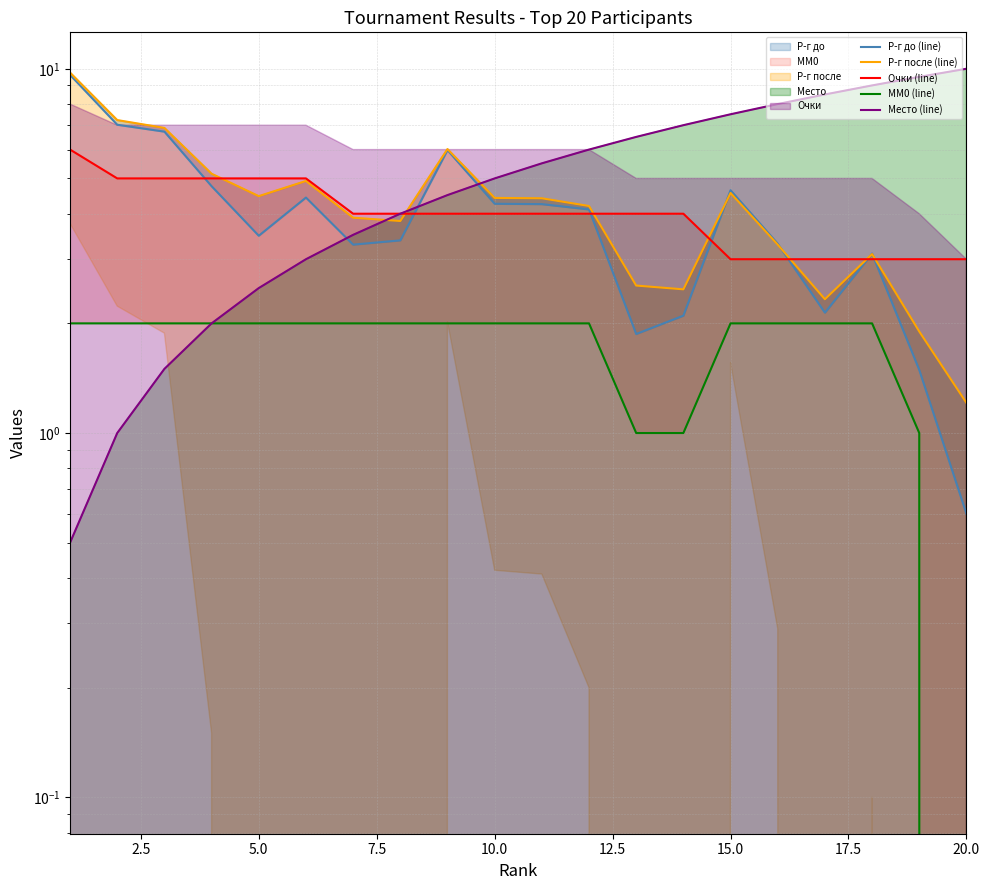

True or false: Р-г после (line) and Очки (line) intersect in this chart.

True